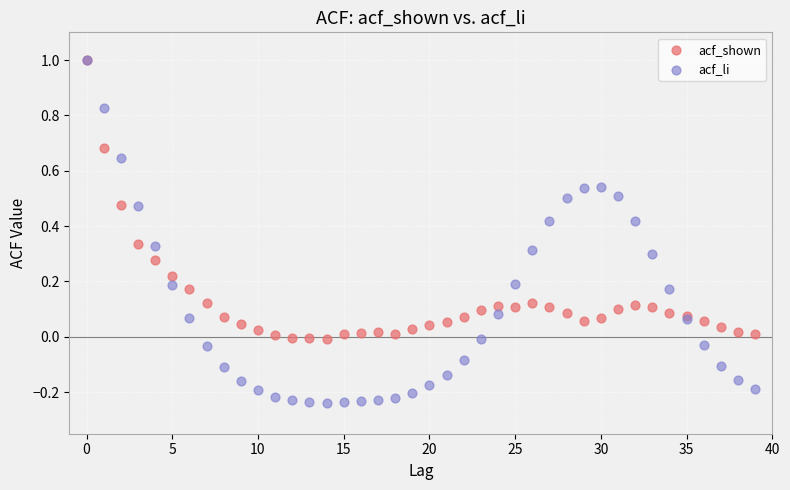

Which series has the widest spread of Y values?

acf_li